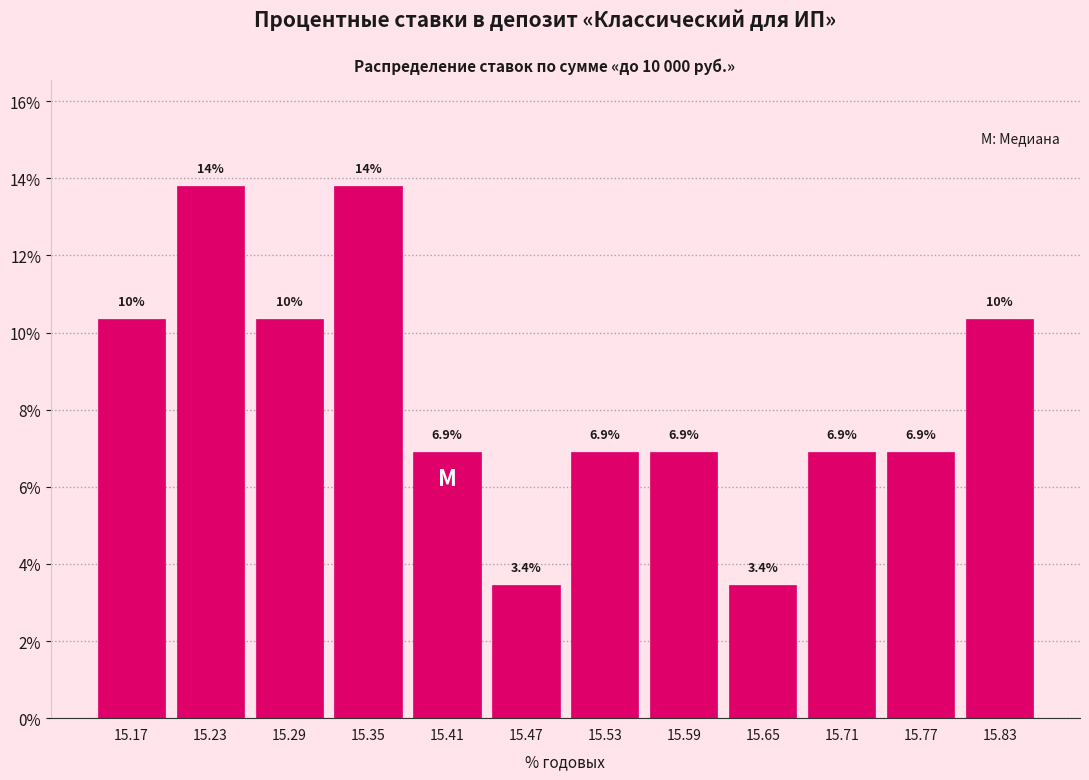

Reading right to left, extract all data points from this chart.

10.3	6.9	6.9	3.4	6.9	6.9	3.4	6.9	13.8	10.3	13.8	10.3